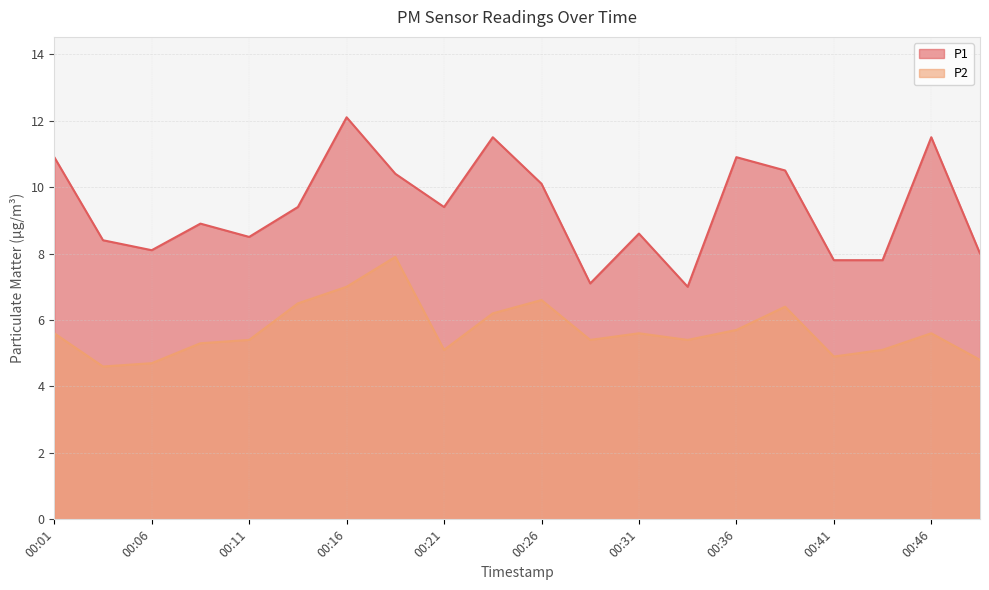

Where is P2 nearest to the value 6?

00:23